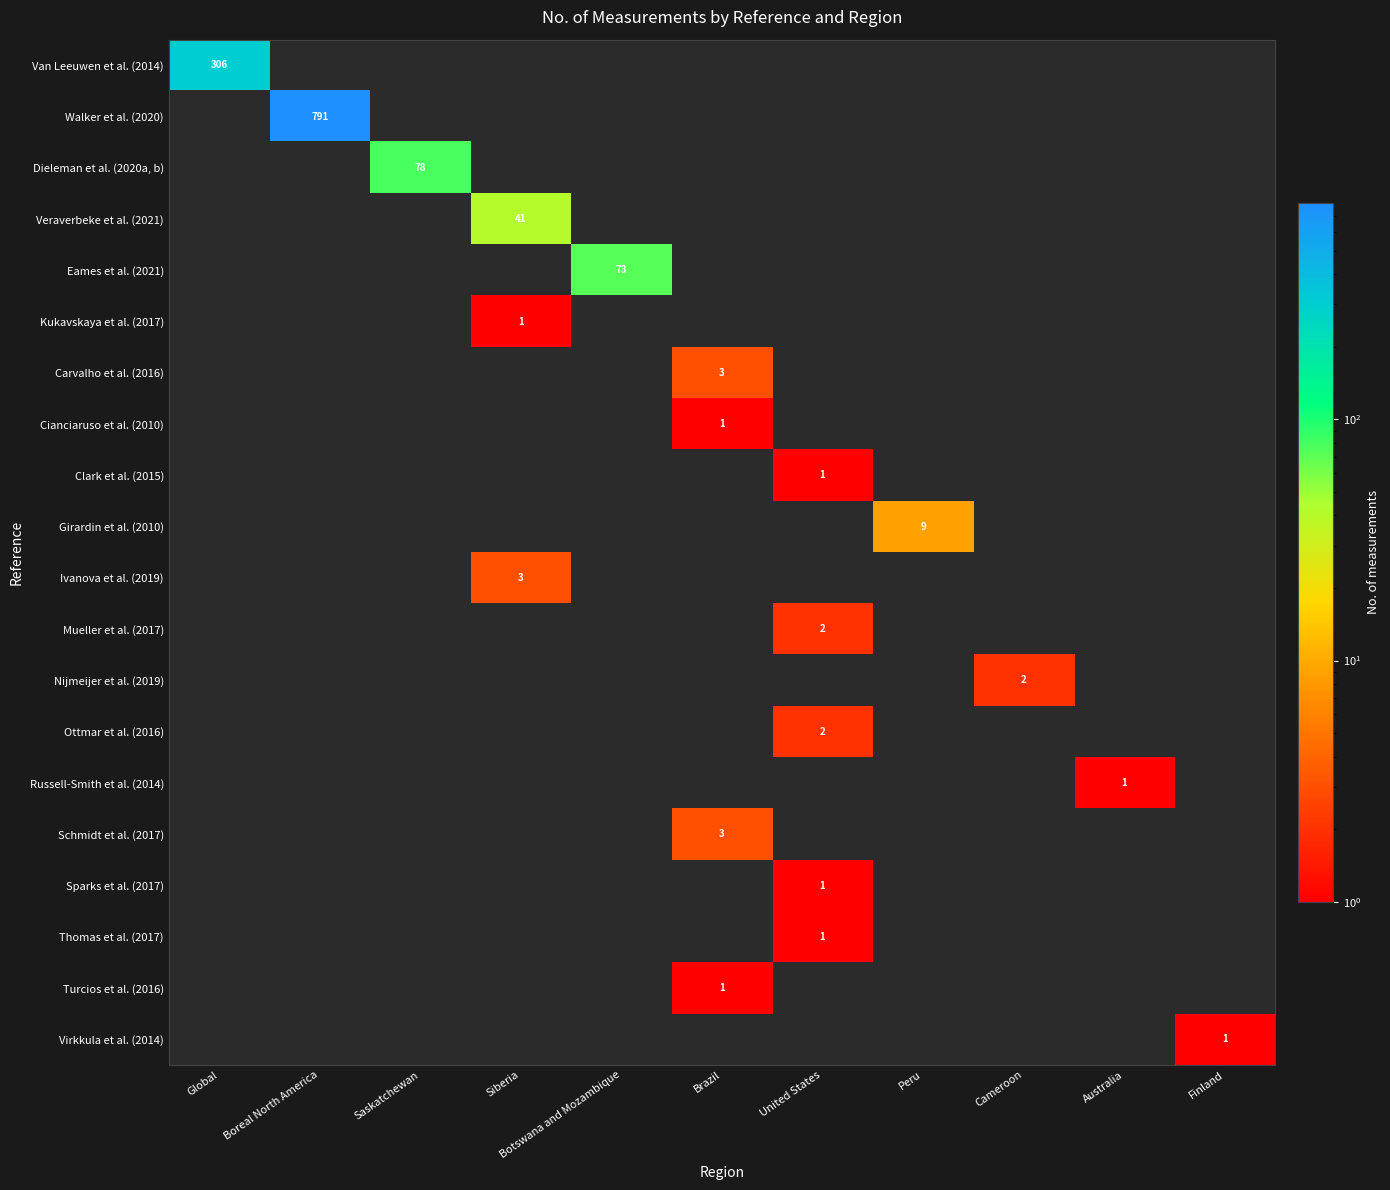

Is it true that Virkkula et al. (2014) equals 1 at Finland?

True